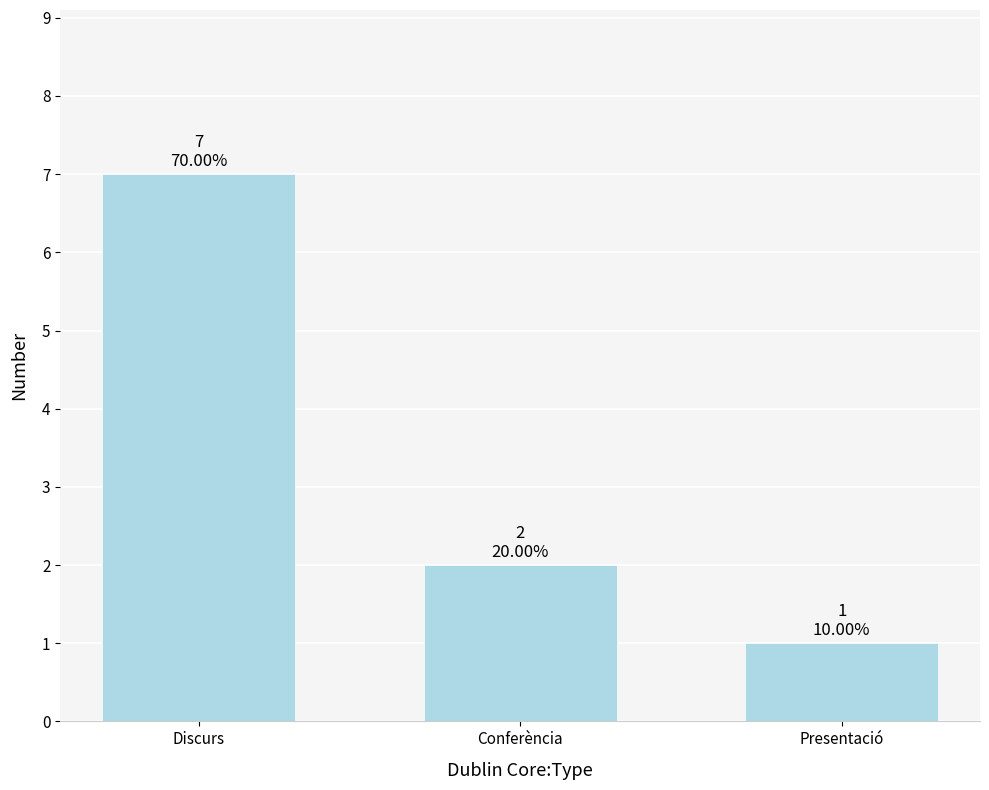

What is the smallest value displayed?

1